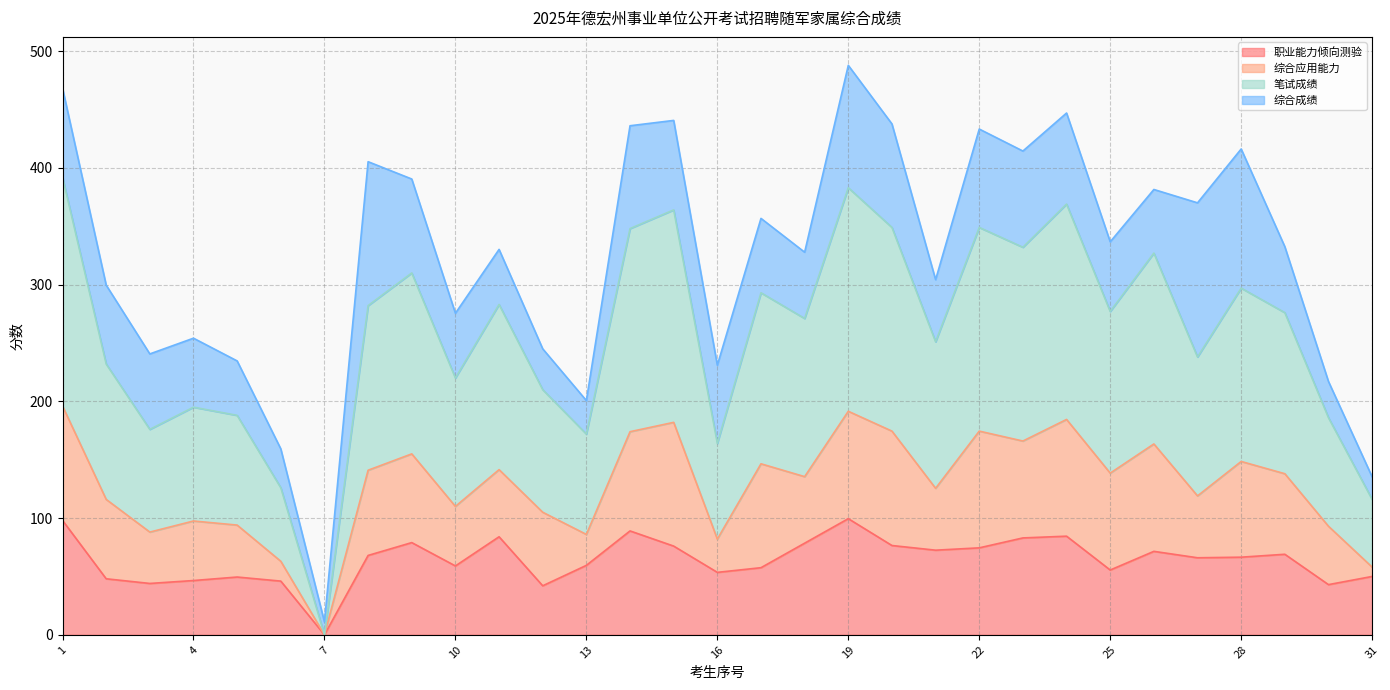

Which series has the widest spread of values?

笔试成绩